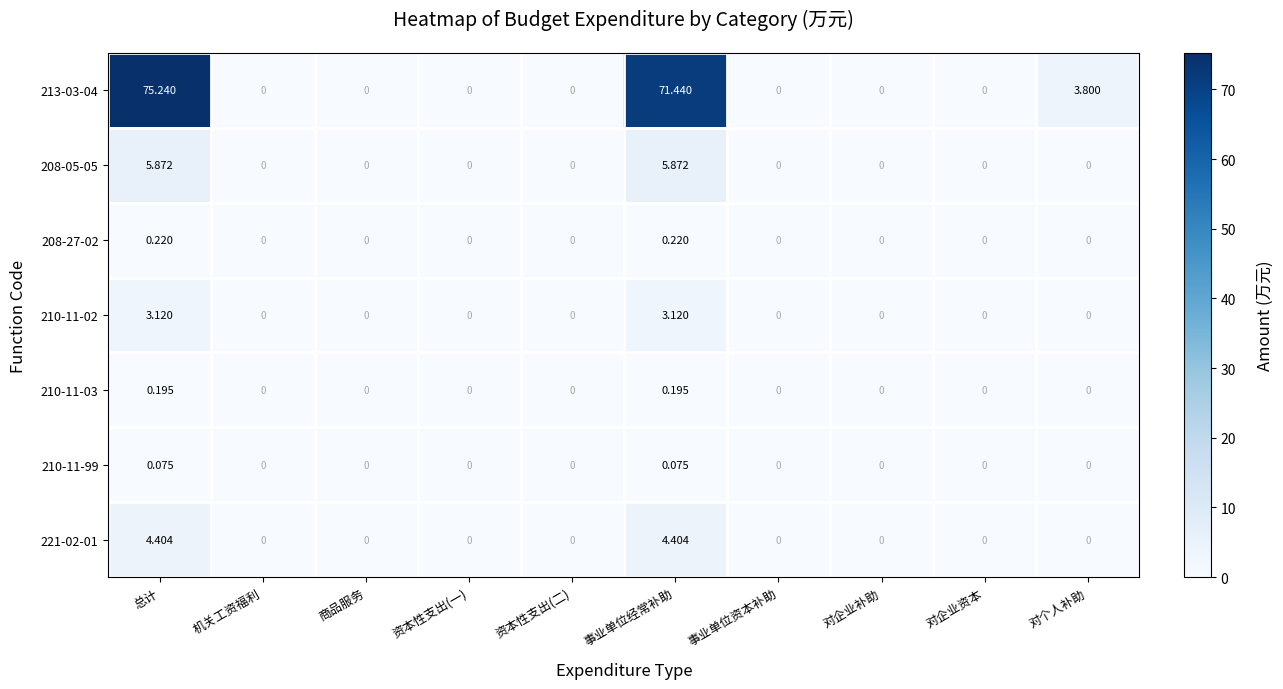

Which category has the highest value across all series?

总计